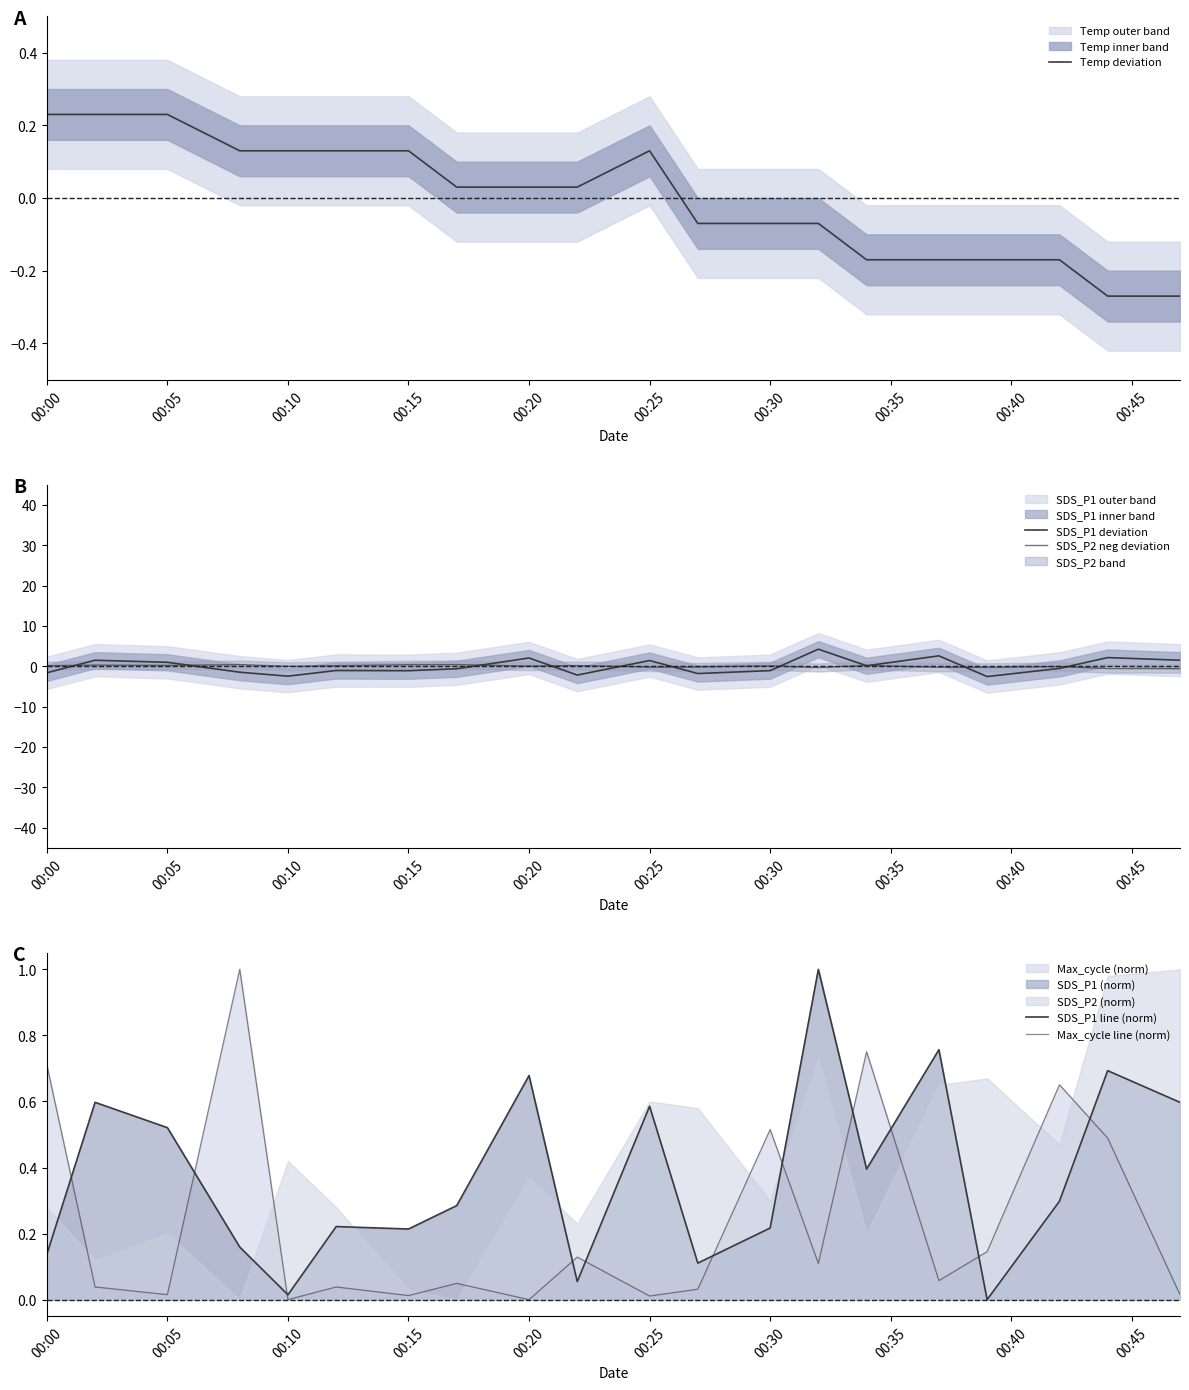

True or false: SDS_P1 deviation and Temp deviation cross at least once.

True